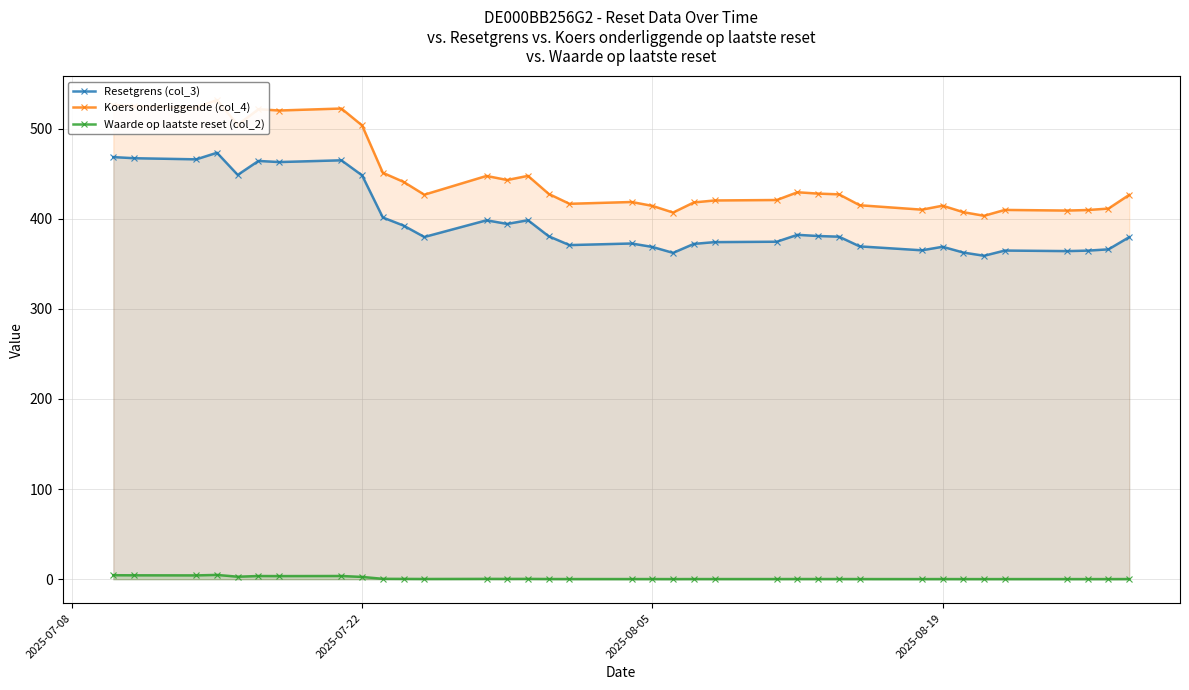

What is the maximum value for Resetgrens (col_3)?

473.1